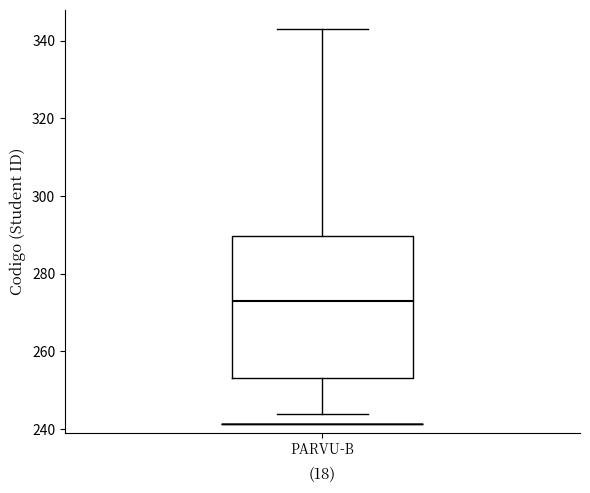

Read this box plot against the y-axis: the position of the median line, the range covered by the box, and the ends of both whiskers. The values are not printed on the chart, so give them approximately, as read against the axis.

median 274, box 254 to 290, whiskers 244 to 344